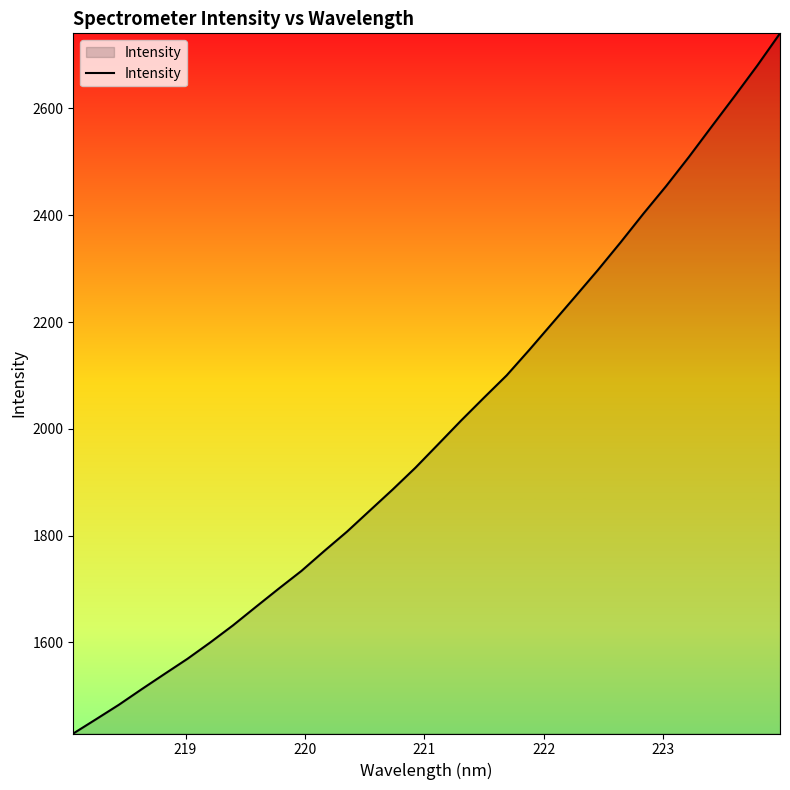

What is the difference between the maximum and minimum values?

1311.7